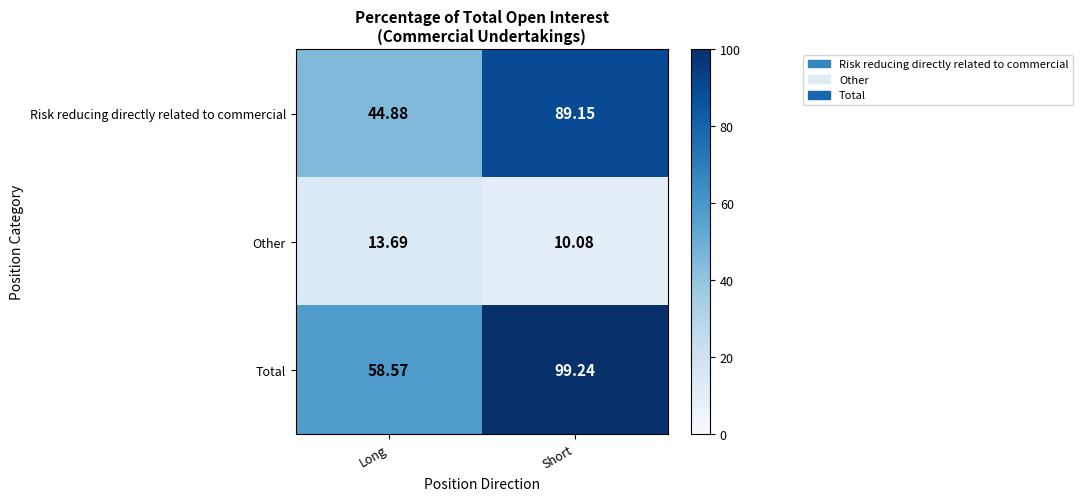

At which category is the sum across all series the highest?

Short